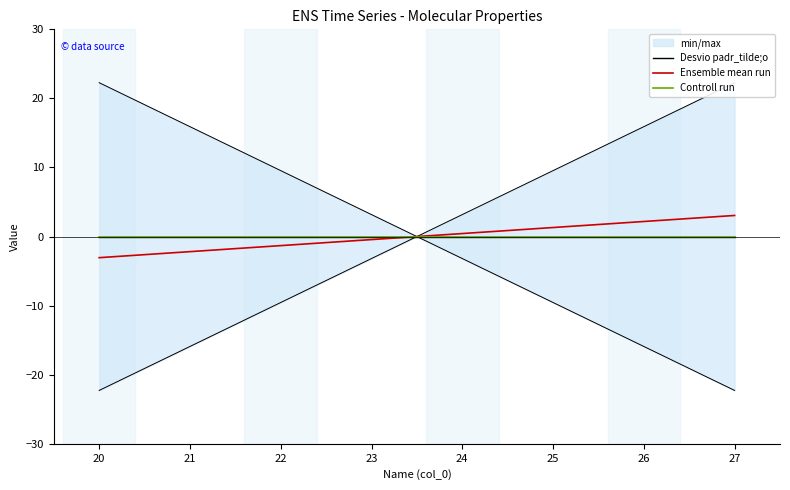

Reading left to right, extract all data points from this chart.

Desvio padr_tilde;o: 20=0.0	21=0.0	22=0.0	23=0.0	24=0.0	25=0.0	26=0.0	27=0.0
Ensemble mean run: 20=-3.1	21=-2.2	22=-1.3	23=-0.4	24=0.4	25=1.3	26=2.2	27=3.1
Controll run: 20=0.0	21=0.0	22=0.0	23=0.0	24=0.0	25=0.0	26=0.0	27=0.0